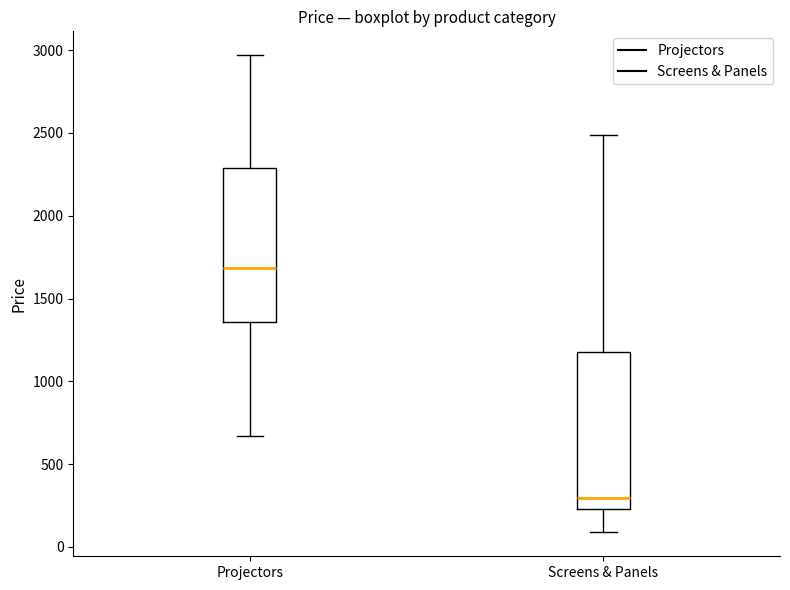

Reading left to right, transcribe this box plot: for each box, give where its median line is, the range the box spans, and where its two whiskers end, as read against the y-axis. The values are not printed on the chart, so give them approximately, as read against the axis.

Projectors: median 1700, box 1350 to 2300, whiskers 650 to 2950
Screens & Panels: median 300, box 250 to 1200, whiskers 100 to 2500